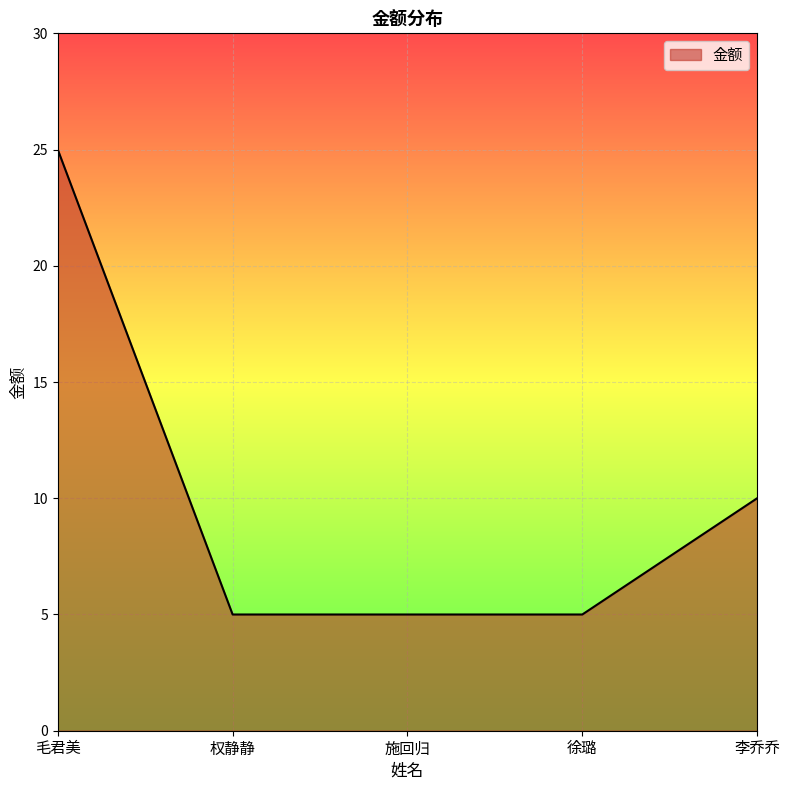

Reading left to right, list all the values displayed in this chart.

25	5	5	5	10